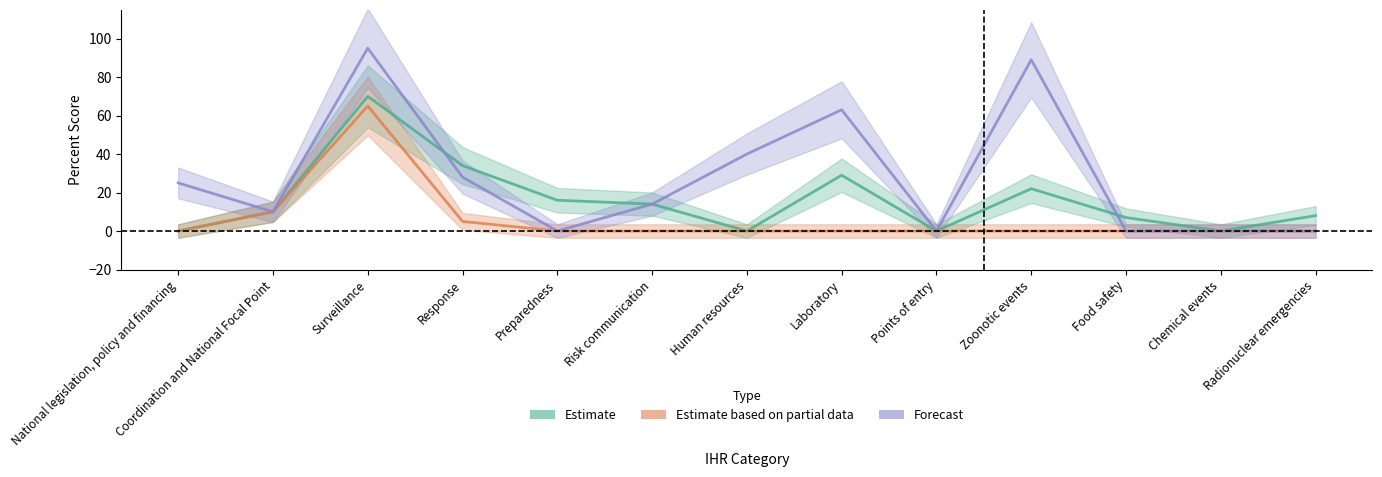

What is the label of the 8th point from the right?

Risk communication